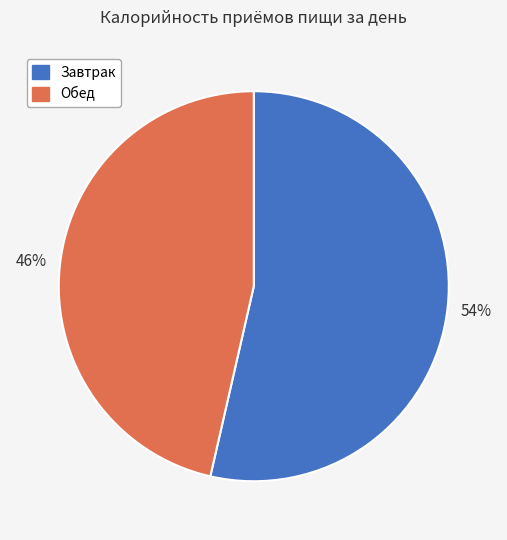

To the nearest percent, what is the combined percentage of Завтрак and Обед?

100%